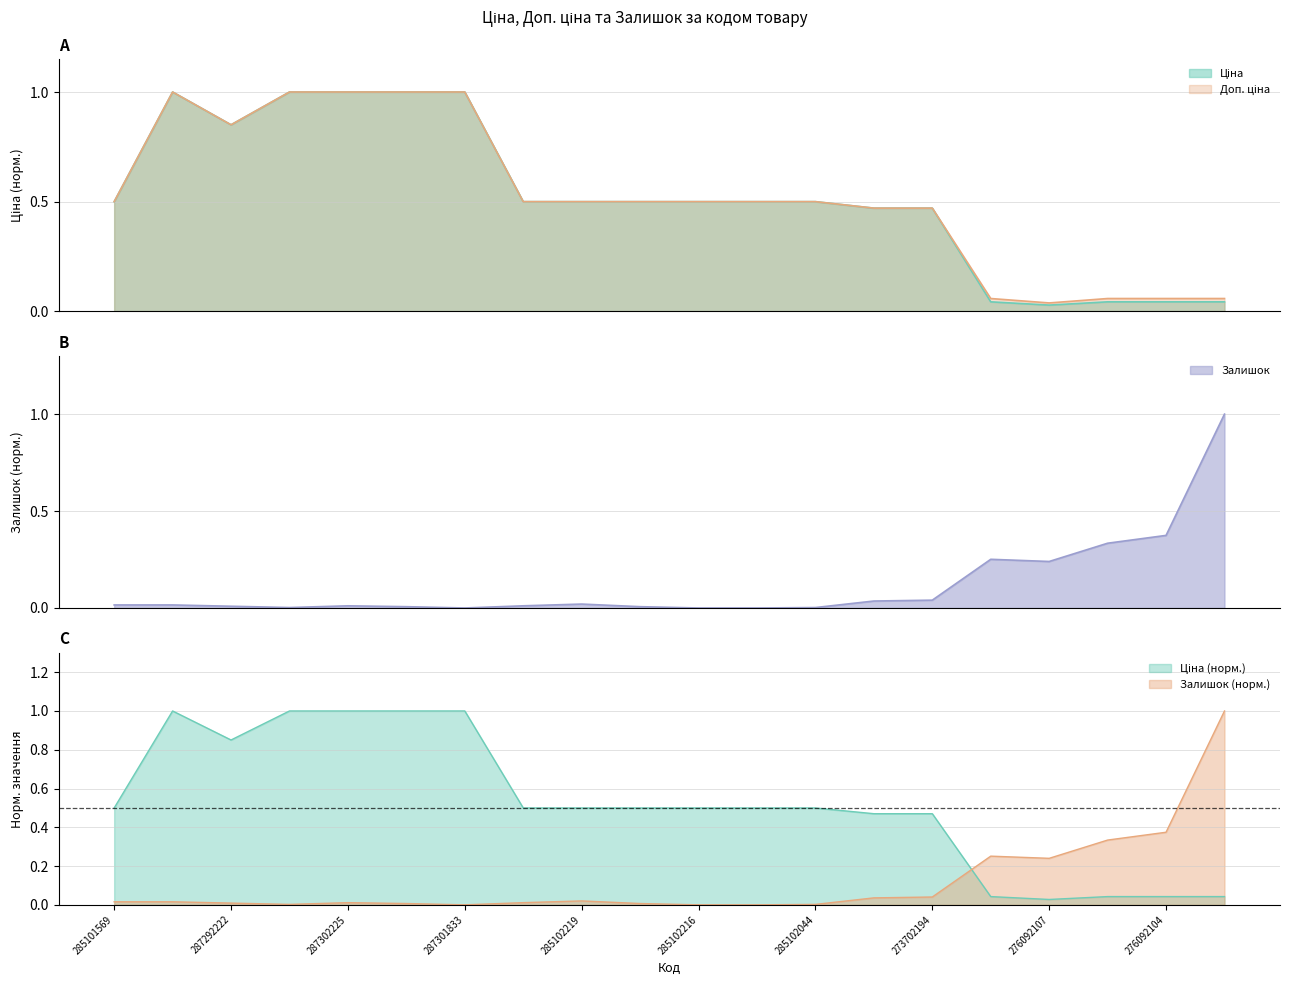

Is the value of Доп. ціна at 287302226 greater than the value of Залишок at 287301833?

Yes